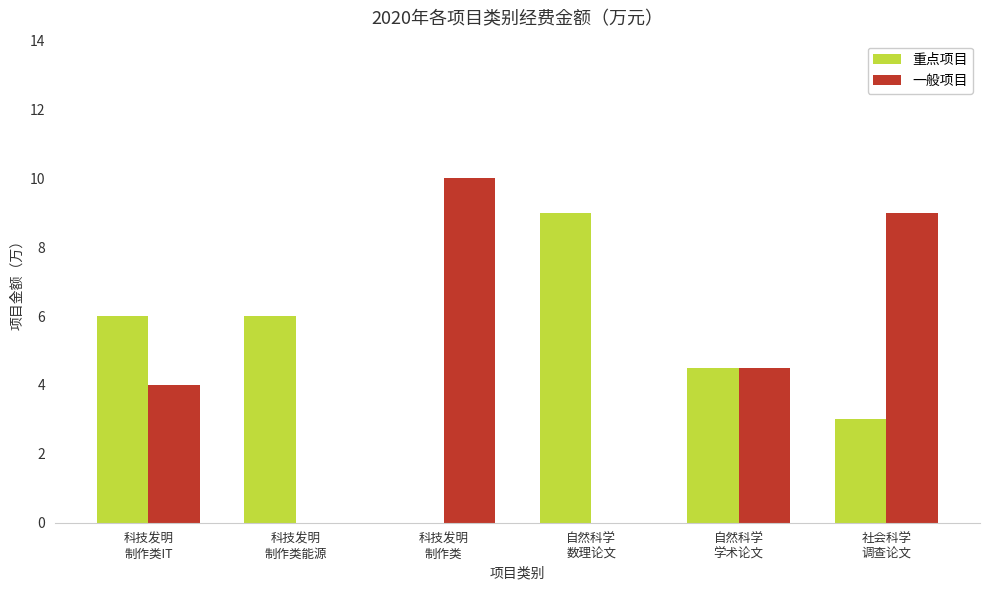

What is the approximate value of 重点项目 at 自然科学
数理论文?

9.0